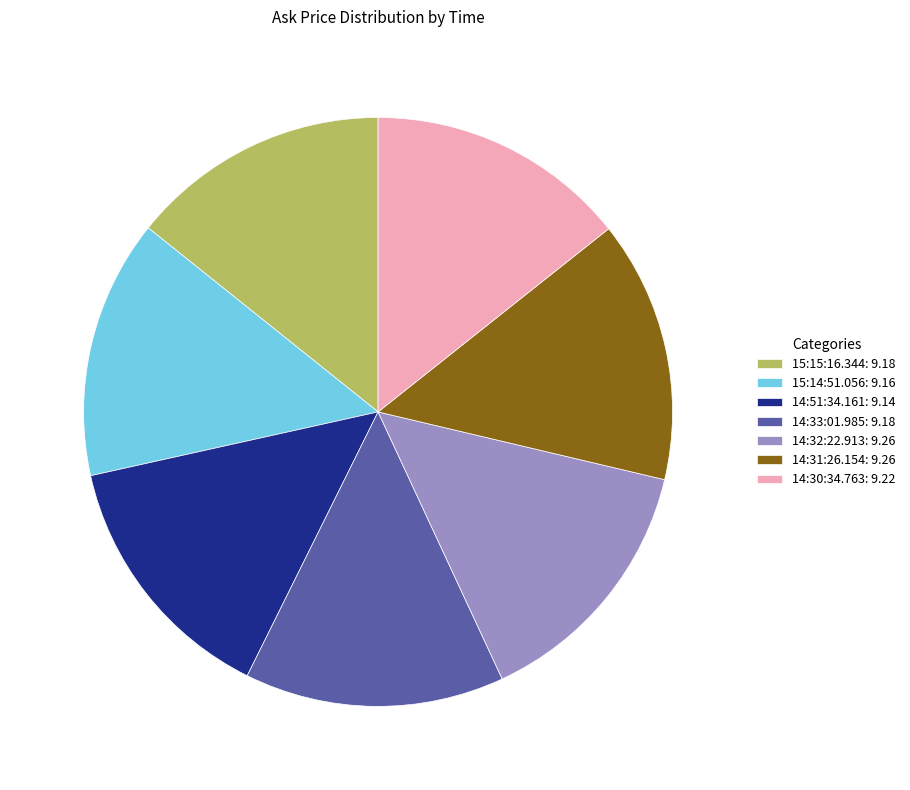

Combined, do 15:15:16.344: 9.18 and 14:51:34.161: 9.14 account for over 50%?

No